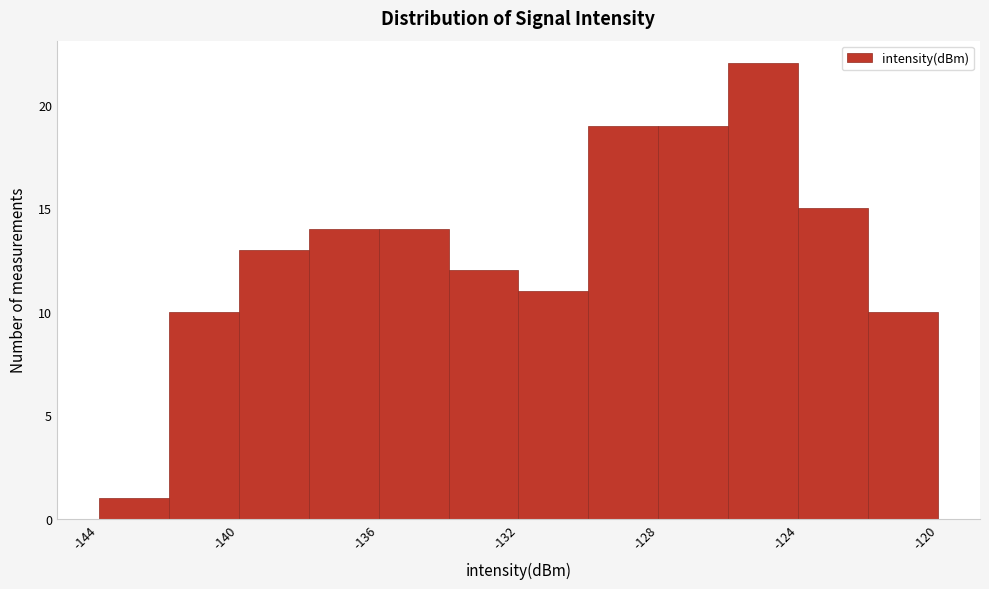

Which range on the x-axis has the tallest bar?

-126 to -124